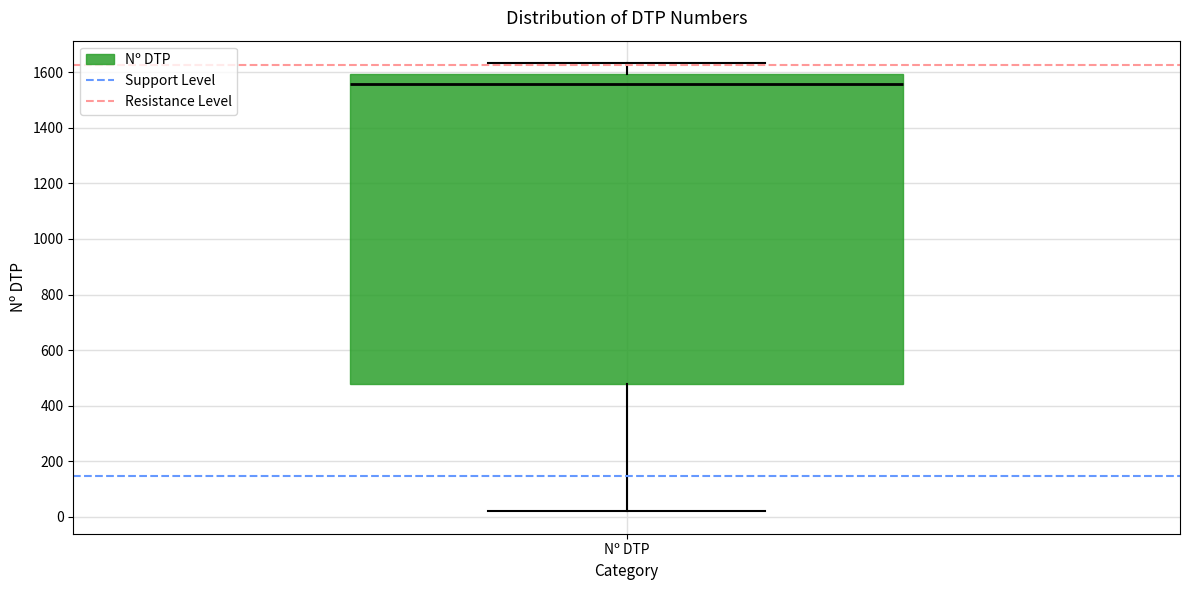

Transcribe this box plot: give where the median line is, the range the box spans, and where the two whiskers end, as read against the y-axis. The values are not printed on the chart, so give them approximately, as read against the axis.

median 1560, box 480 to 1600, whiskers 20 to 1640